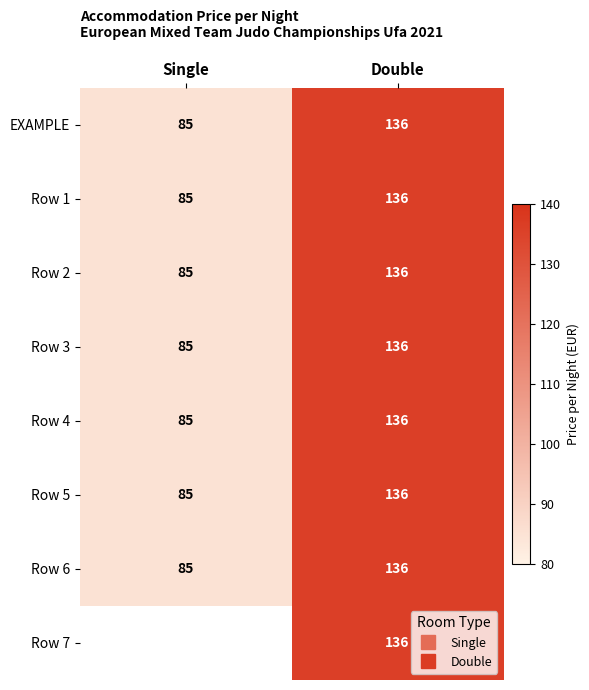

Rank the series by their maximum value, from highest to lowest.

EXAMPLE, Row 1, Row 2, Row 3, Row 4, Row 5, Row 6, Row 7